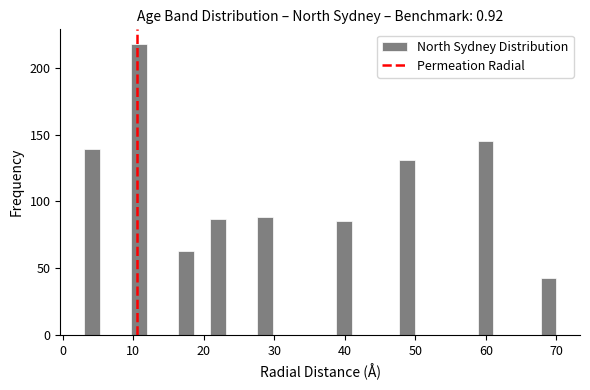

Read against the x-axis, roughly where is the centre of the tallest bar?

11